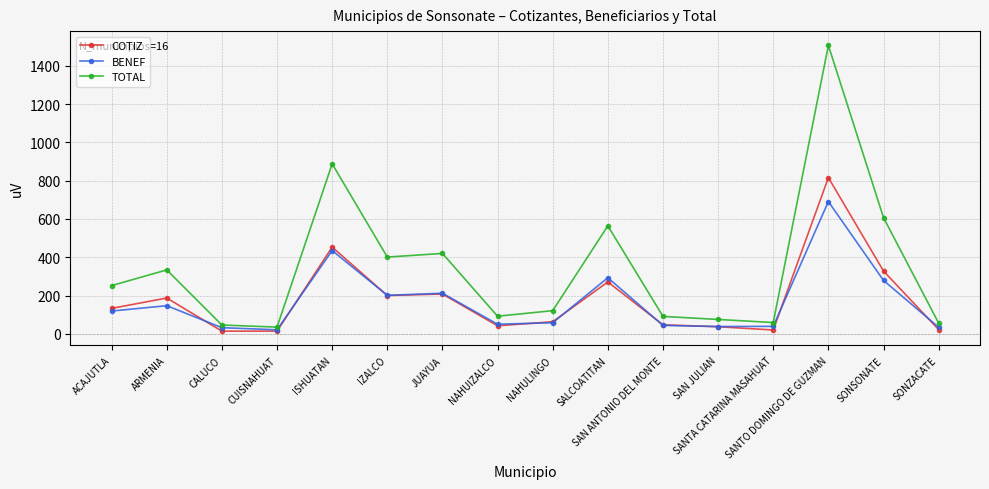

List the series in order of their peak value, highest first.

TOTAL, COTIZ, BENEF